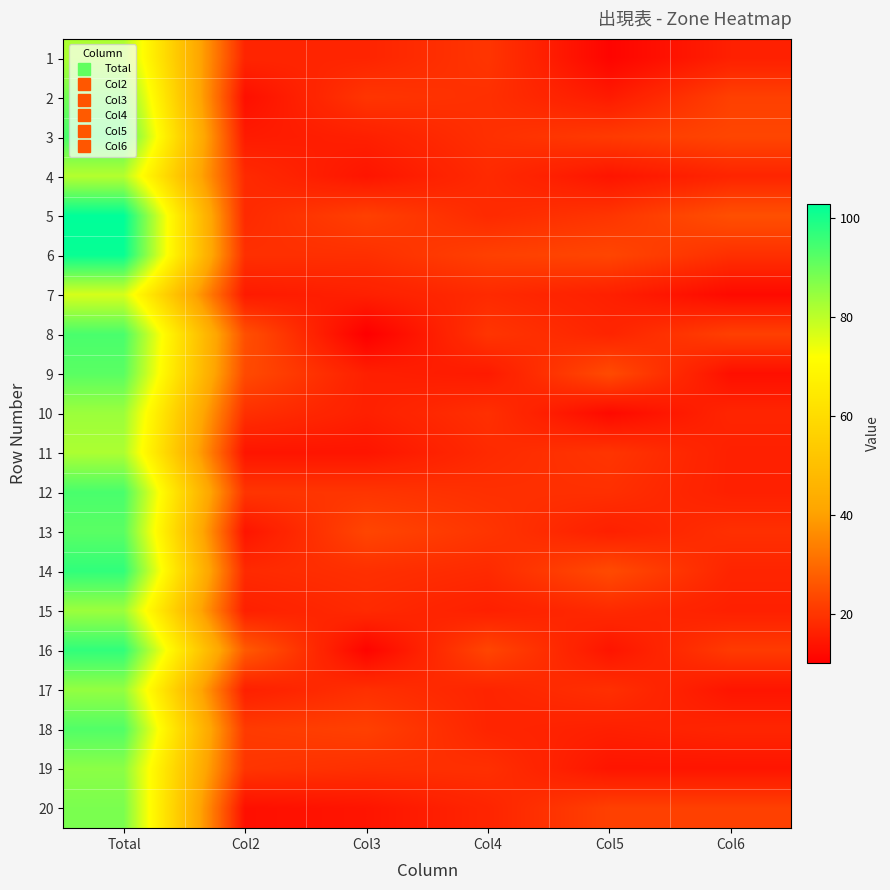

Reading left to right, extract all data points from this chart.

1: Total=82	Col2=17	Col3=17	Col4=20	Col5=11	Col6=16
2: Total=89	Col2=13	Col3=20	Col4=19	Col5=15	Col6=22
3: Total=94	Col2=15	Col3=16	Col4=19	Col5=21	Col6=23
4: Total=81	Col2=18	Col3=14	Col4=18	Col5=14	Col6=17
5: Total=103	Col2=18	Col3=22	Col4=18	Col5=20	Col6=25
6: Total=102	Col2=19	Col3=19	Col4=22	Col5=23	Col6=19
7: Total=77	Col2=15	Col3=16	Col4=18	Col5=16	Col6=12
8: Total=94	Col2=25	Col3=10	Col4=20	Col5=17	Col6=22
9: Total=92	Col2=24	Col3=16	Col4=15	Col5=24	Col6=13
10: Total=84	Col2=19	Col3=16	Col4=19	Col5=12	Col6=17
11: Total=82	Col2=14	Col3=14	Col4=18	Col5=20	Col6=16
12: Total=94	Col2=20	Col3=20	Col4=19	Col5=19	Col6=16
13: Total=92	Col2=14	Col3=23	Col4=20	Col5=16	Col6=19
14: Total=97	Col2=18	Col3=19	Col4=18	Col5=24	Col6=17
15: Total=84	Col2=16	Col3=18	Col4=16	Col5=18	Col6=16
16: Total=97	Col2=27	Col3=11	Col4=23	Col5=14	Col6=21
17: Total=85	Col2=16	Col3=19	Col4=17	Col5=19	Col6=14
18: Total=93	Col2=21	Col3=22	Col4=17	Col5=16	Col6=17
19: Total=86	Col2=20	Col3=19	Col4=19	Col5=14	Col6=14
20: Total=88	Col2=13	Col3=14	Col4=17	Col5=22	Col6=22